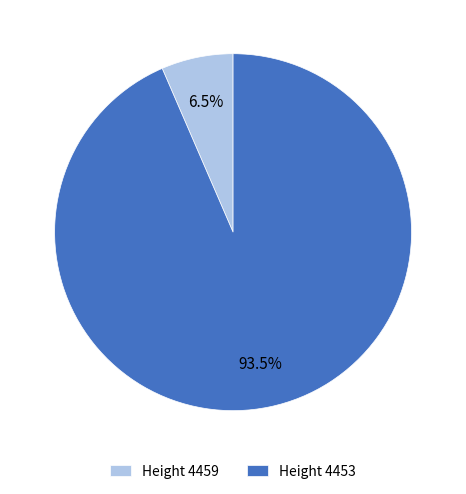

Which category has the smallest portion of the pie?

Height 4459